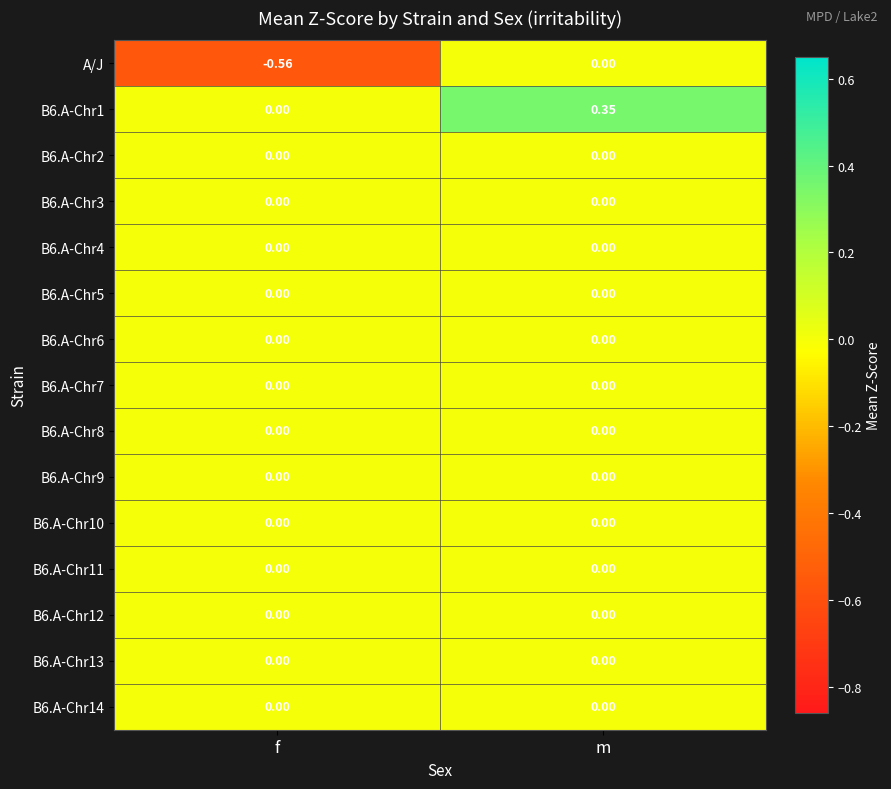

Where is A/J nearest to the value 0?

m